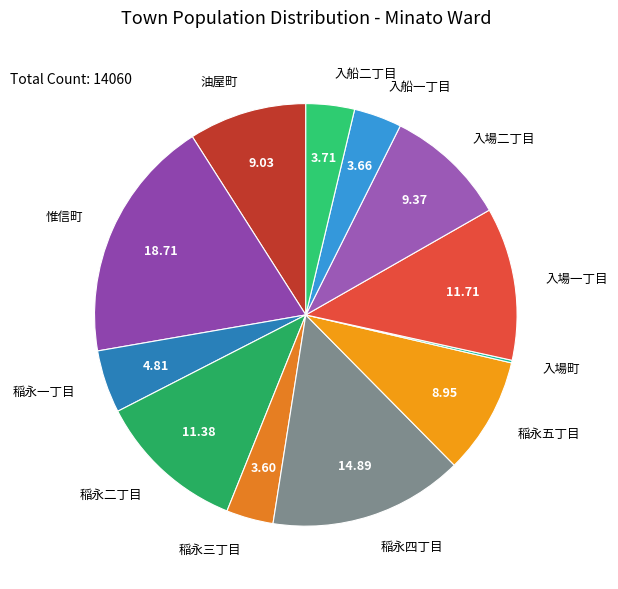

Count the number of slices in the pie.

12